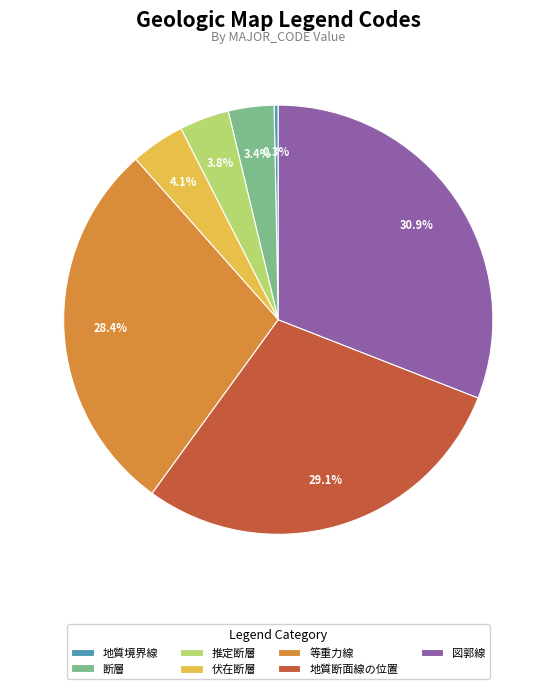

Which slice is the largest?

図郭線